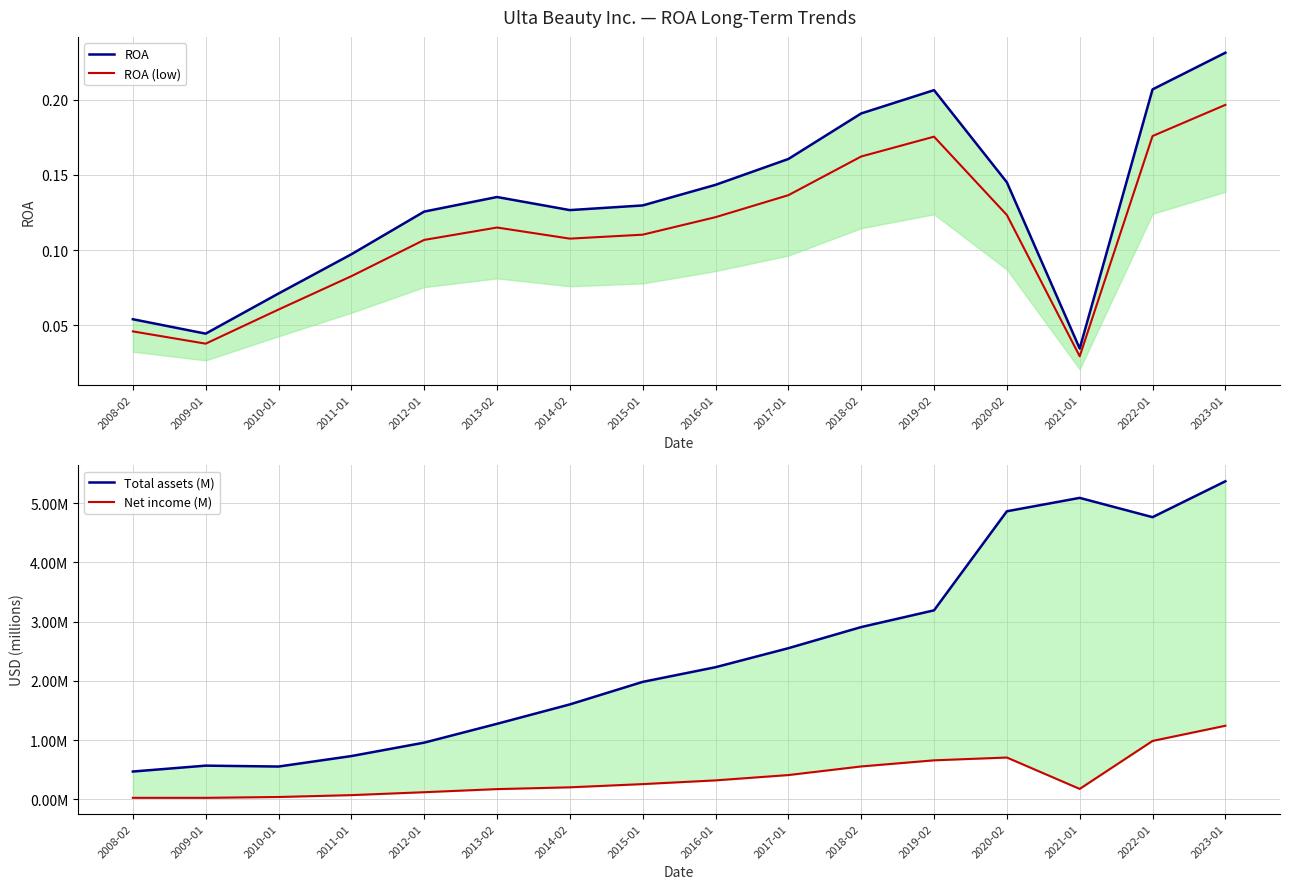

At how many categories does at least one series exceed 0?

16